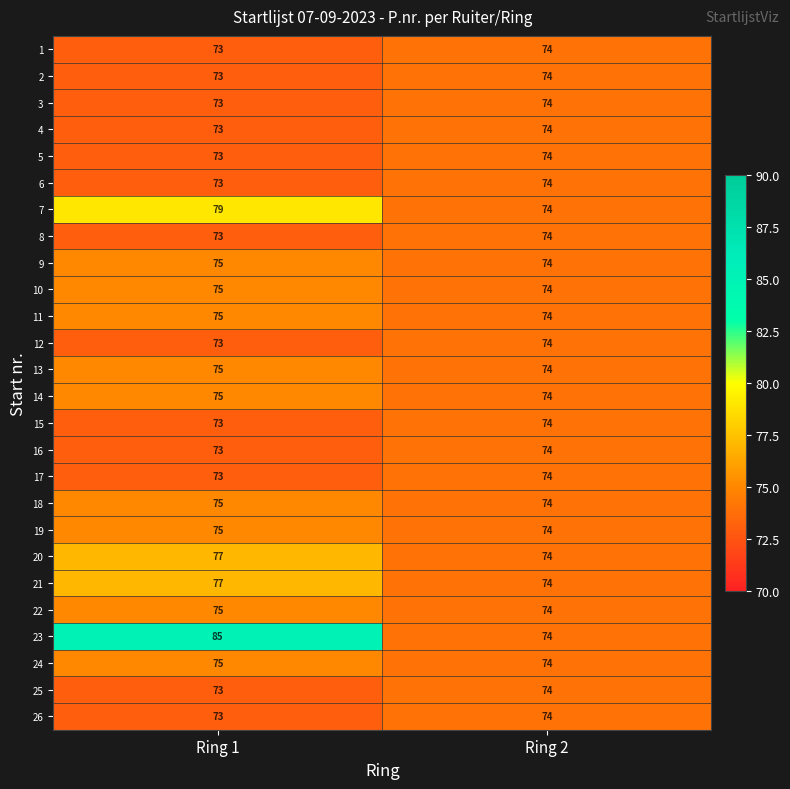

Which category has the lowest value across all series?

Ring 1